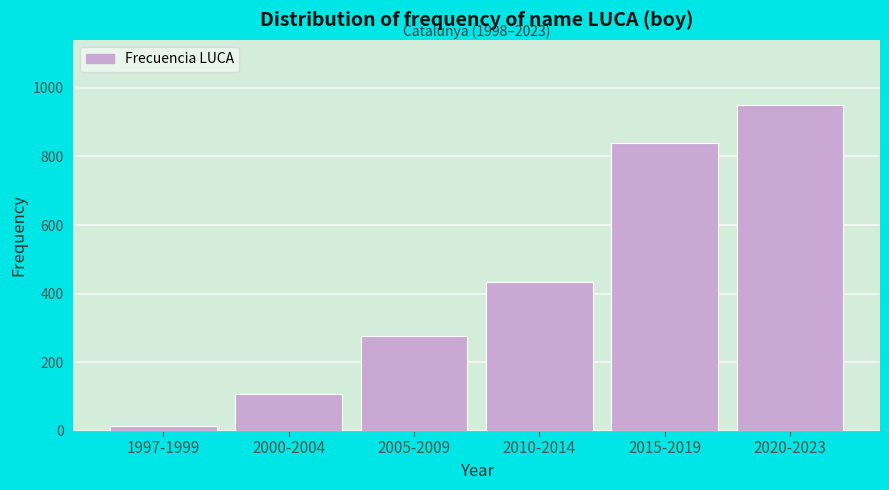

Reading left to right, list all the values displayed in this chart.

15	108	276	435	838	950